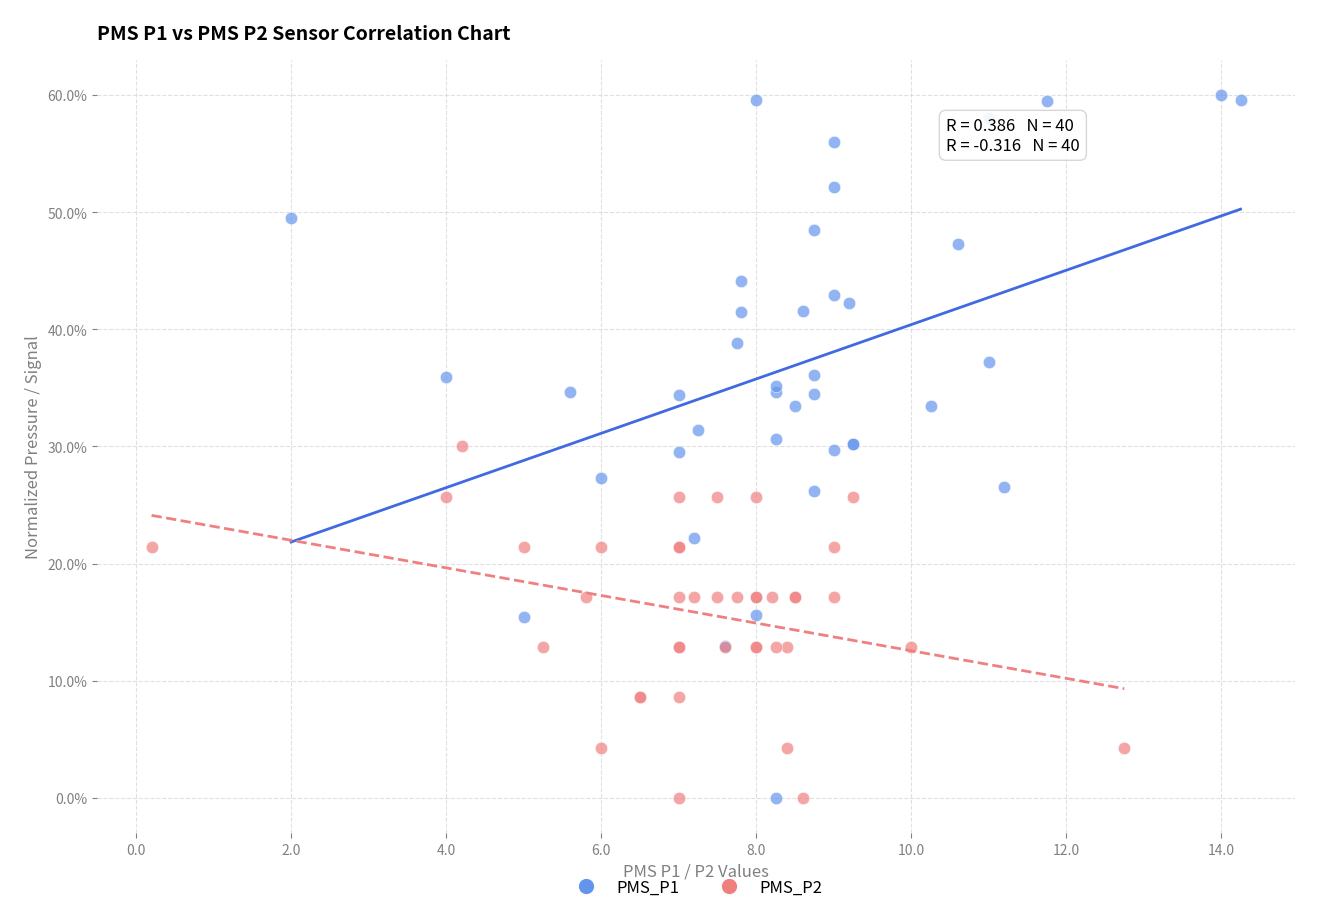

Which series reaches the maximum Y coordinate?

PMS_P1